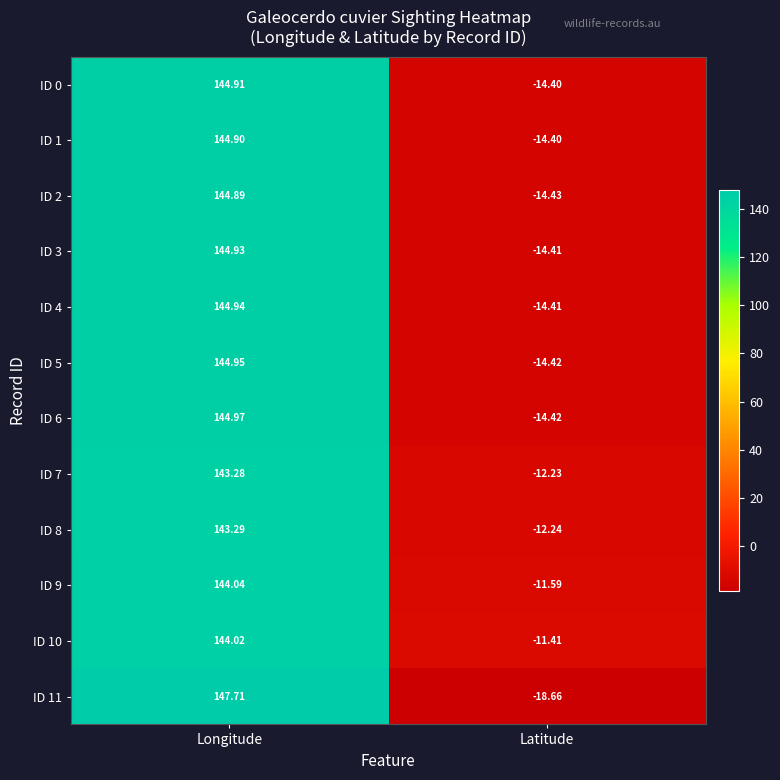

Which category has the lowest value across all series?

Latitude